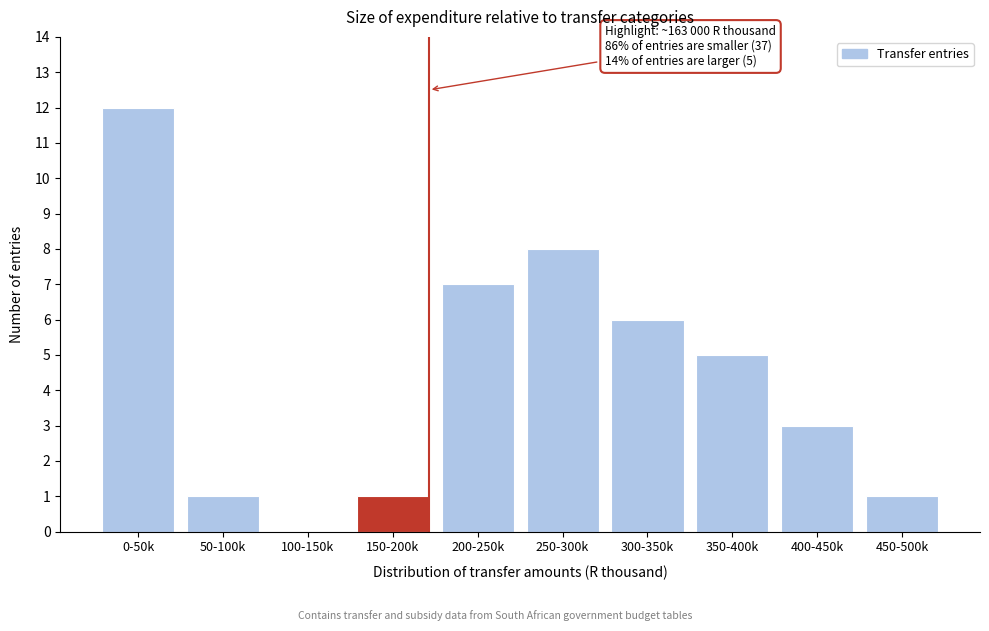

Reading left to right, transcribe all the data shown in this chart.

0-50k=12	50-100k=1	100-150k=0	150-200k=1	200-250k=7	250-300k=8	300-350k=6	350-400k=5	400-450k=3	450-500k=1